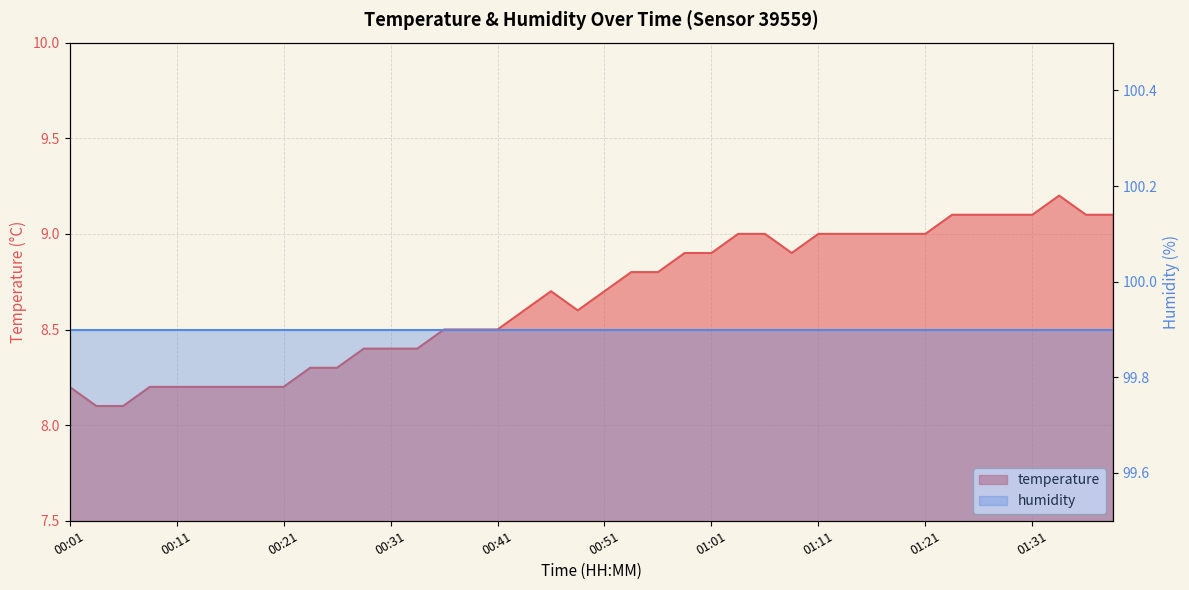

Reading left to right, list all the values displayed in this chart.

8.2	8.1	8.1	8.2	8.2	8.2	8.2	8.2	8.2	8.3	8.3	8.4	8.4	8.4	8.5	8.5	8.5	8.6	8.7	8.6	8.7	8.8	8.8	8.9	8.9	9.0	9.0	8.9	9.0	9.0	9.0	9.0	9.0	9.1	9.1	9.1	9.1	9.2	9.1	9.1